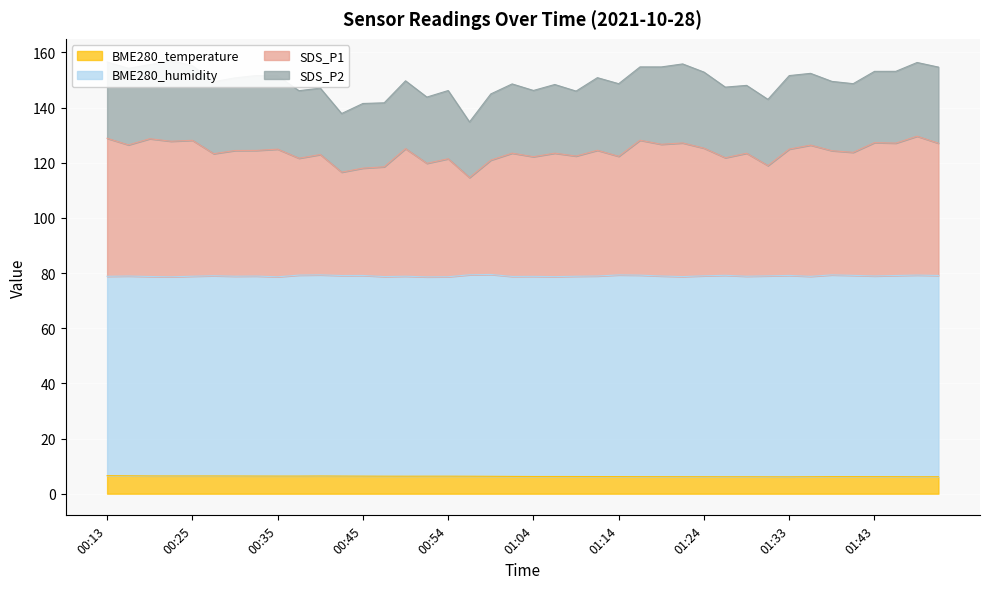

Is the value of SDS_P1 at 01:24 greater than the value of BME280_temperature at 01:46?

Yes